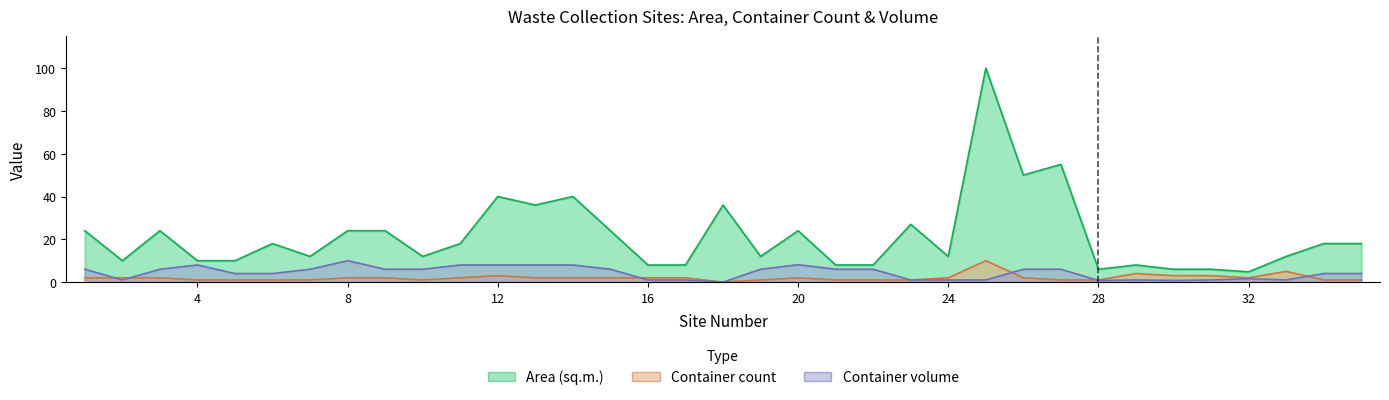

The Container volume series shows 0.0 at 18. True or false?

True